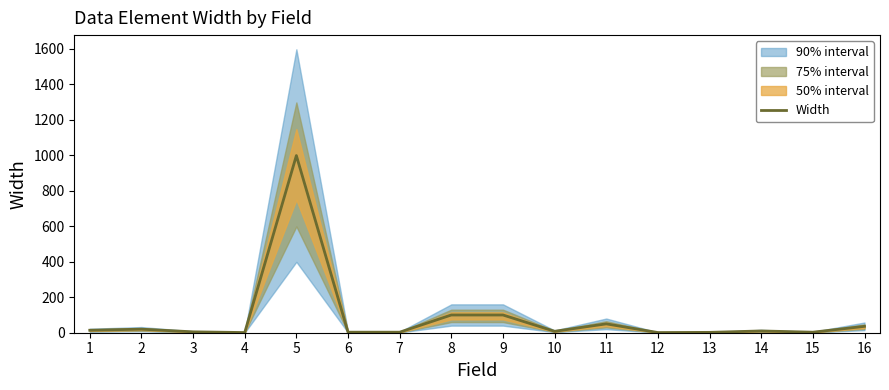

Does the chart have visible grid lines?

No